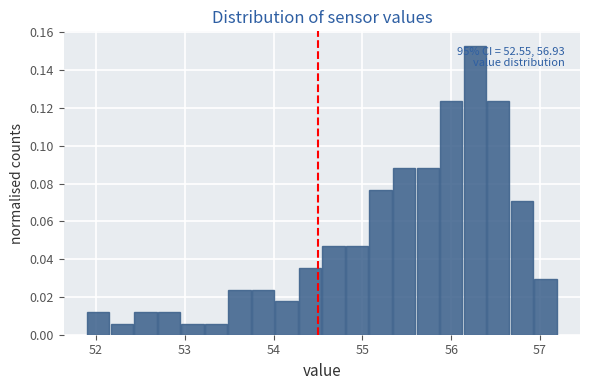

Read against the x-axis, roughly where is the centre of the tallest bar?

56.3